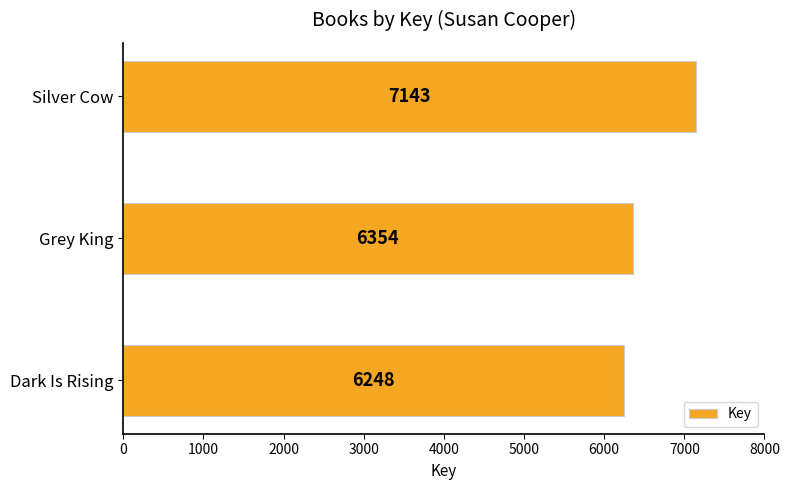

At which category does the chart reach its peak across all series?

Silver Cow